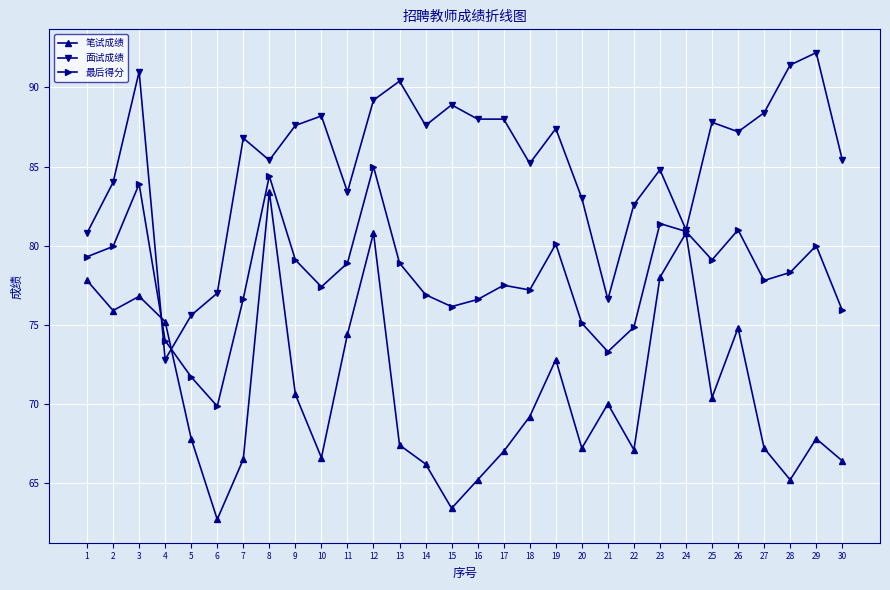

How many data points in 笔试成绩 are above 69?

15